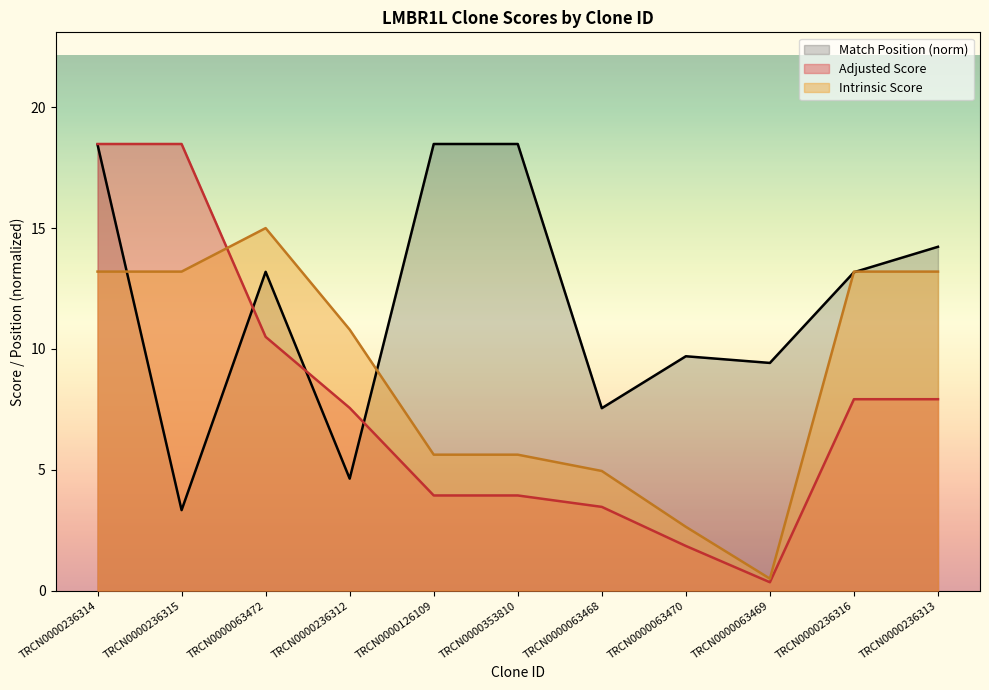

What is the difference between the second highest and second lowest values in the Adjusted Score series?

16.6